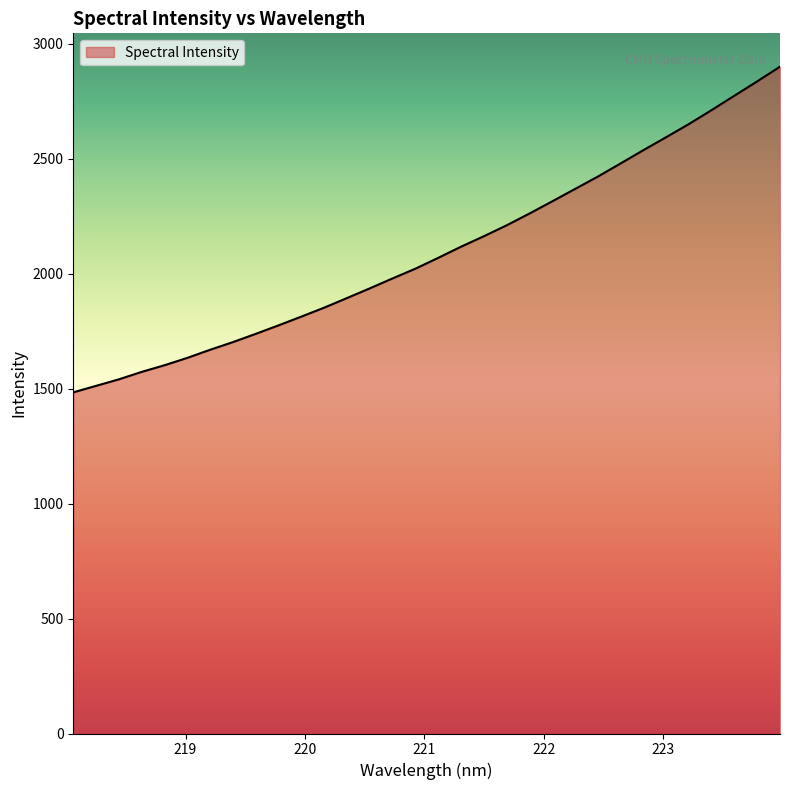

What is the difference between the maximum and minimum values?

1416.5